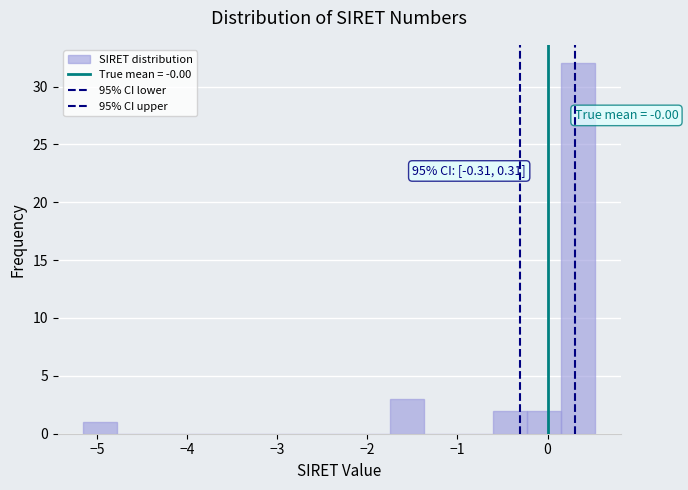

Read against the x-axis, roughly where is the centre of the tallest bar?

0.3